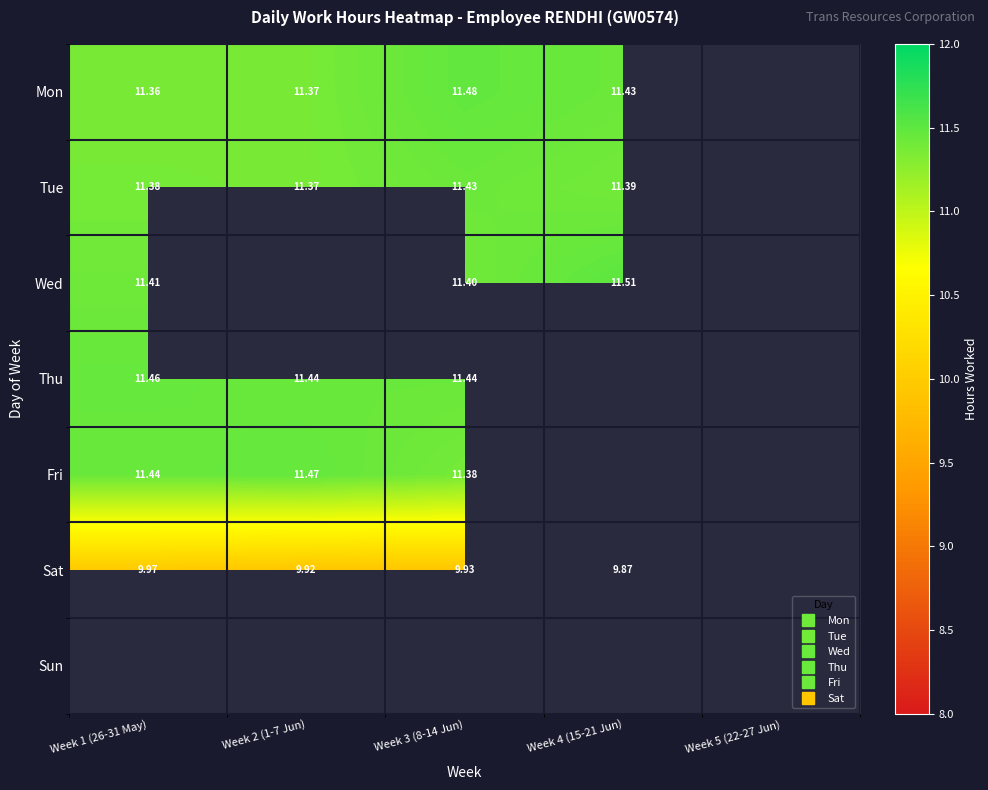

Which series has the largest range (max minus min)?

Mon